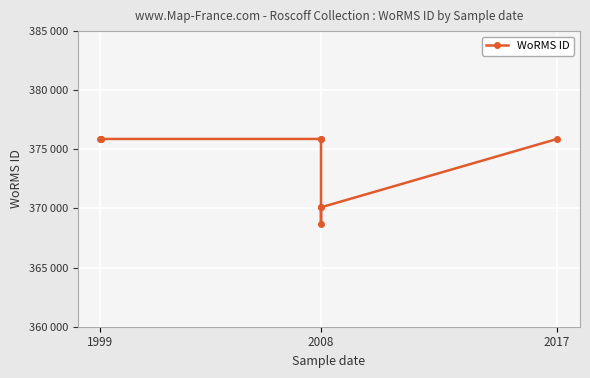

Between 5 and 2017, which is larger?

2017